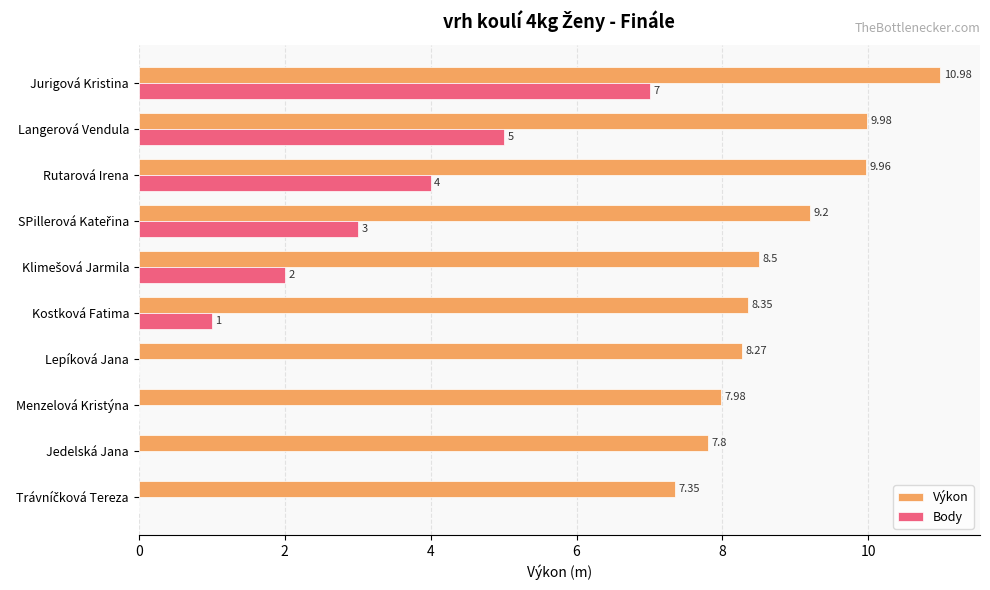

Which series has the largest total across all categories?

Výkon